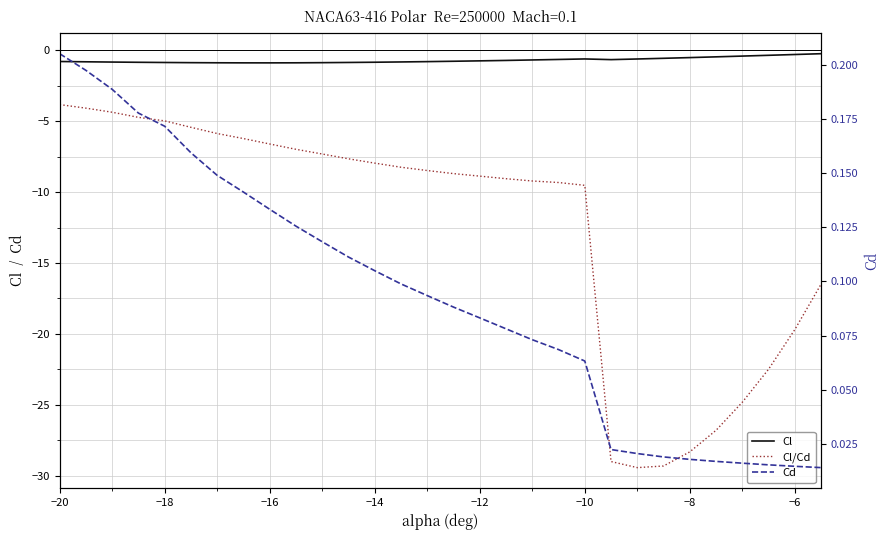

Which series has the widest spread of values?

Cl/Cd